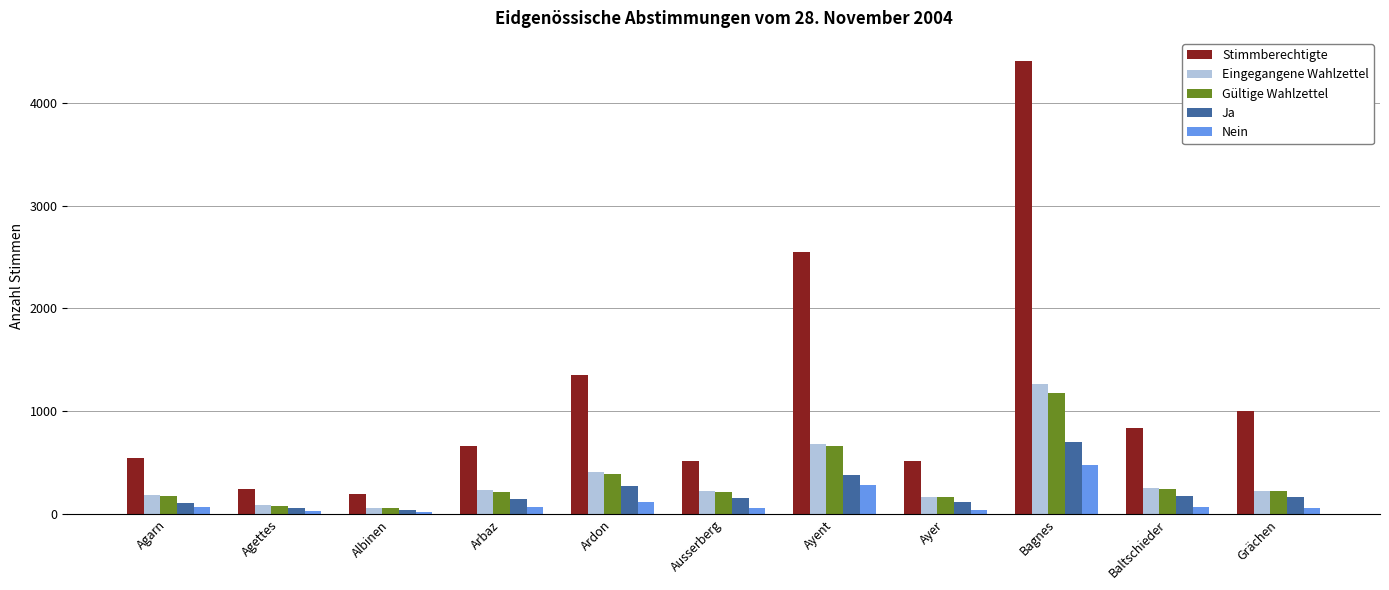

True or false: Gültige Wahlzettel has a value of 906 at Ayent.

False